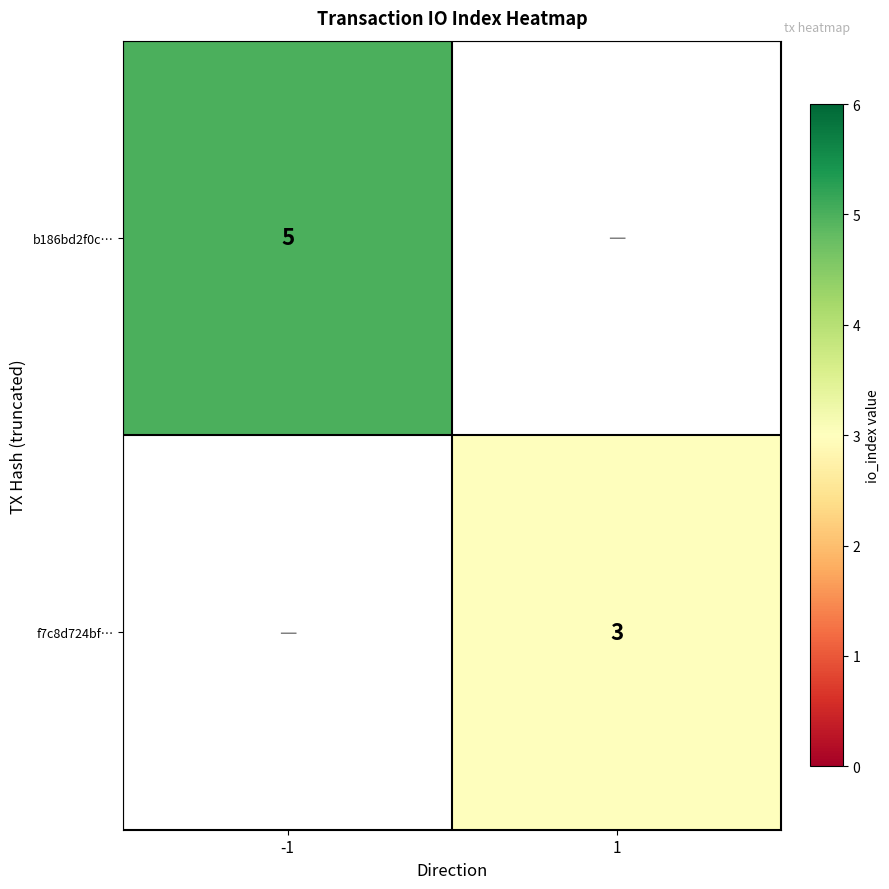

Count the number of categories in the chart.

2